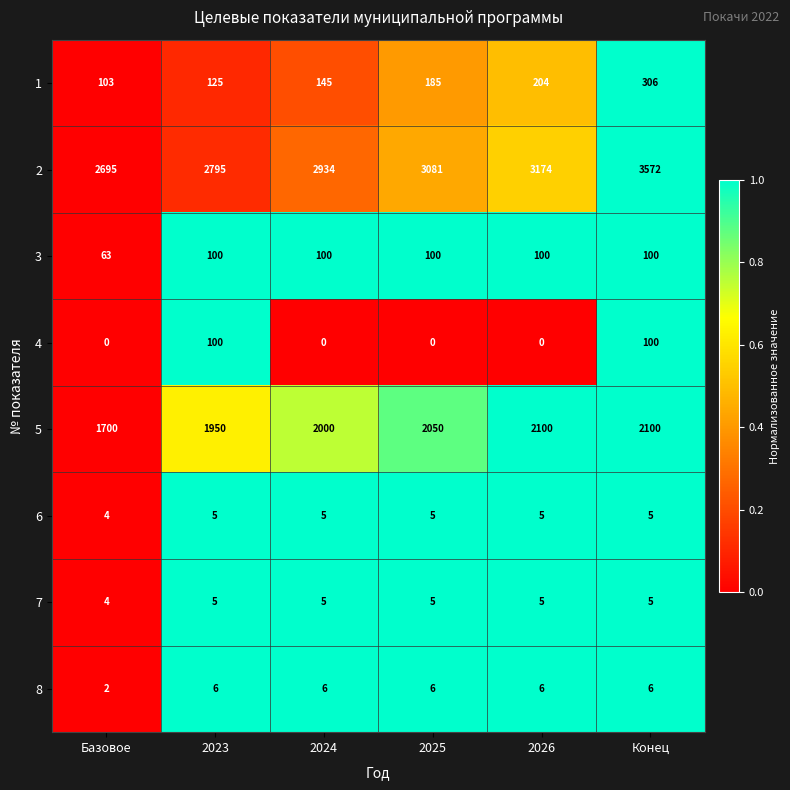

Which series has the largest total across all categories?

2